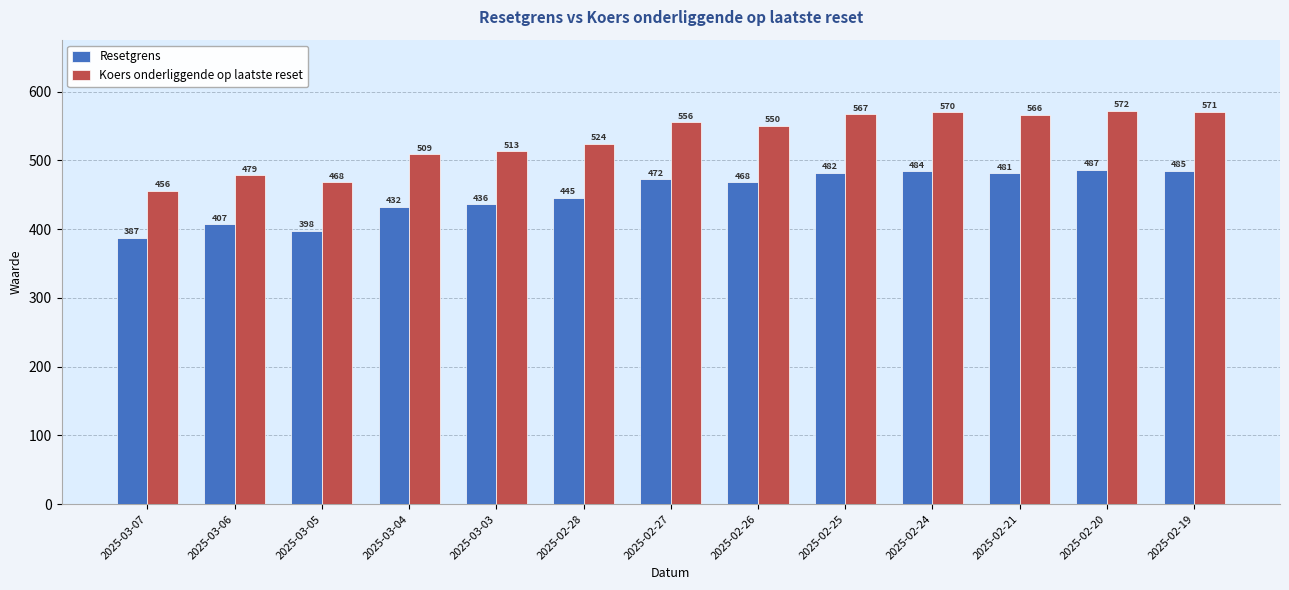

True or false: Koers onderliggende op laatste reset has a value of 139.7 at 2025-02-25.

False